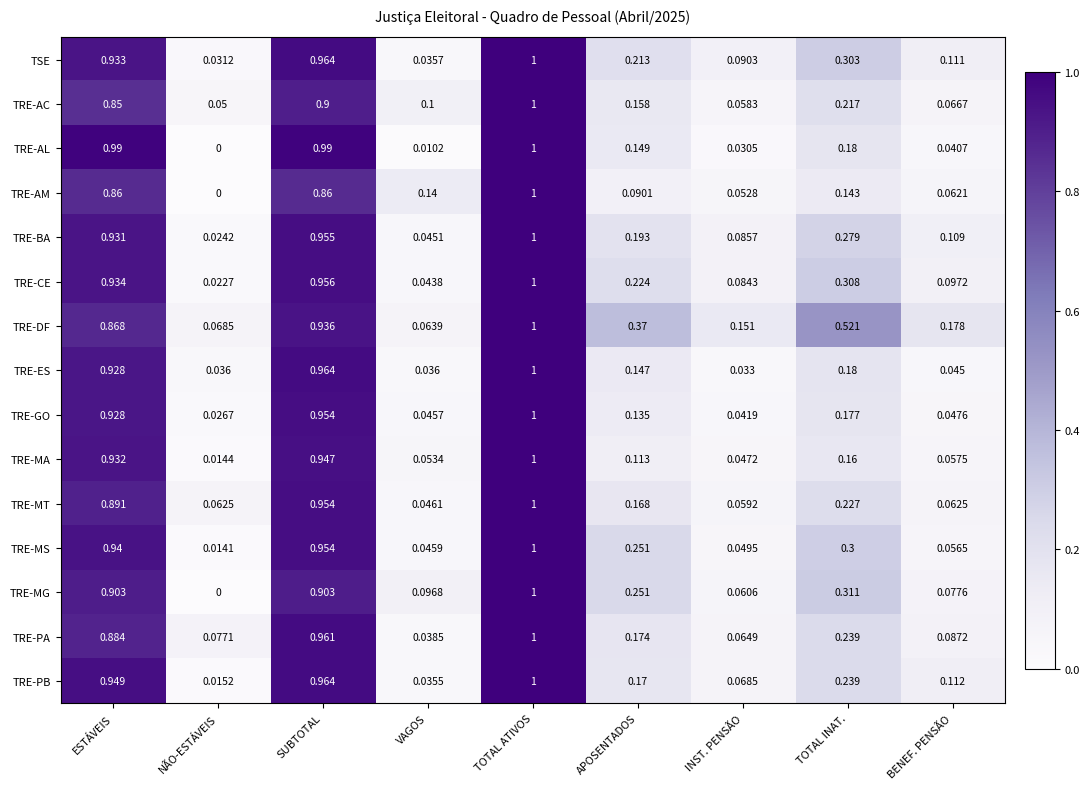

At which category is the sum across all series the highest?

TOTAL ATIVOS